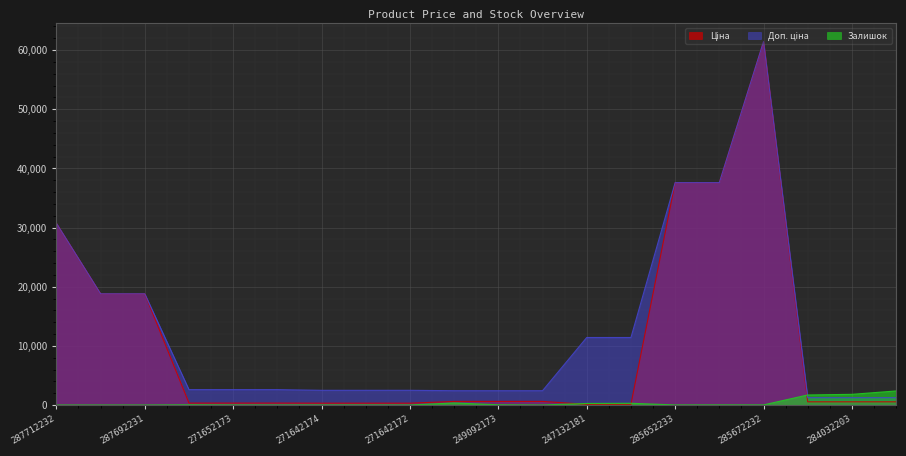

How many lines are shown in the chart?

3